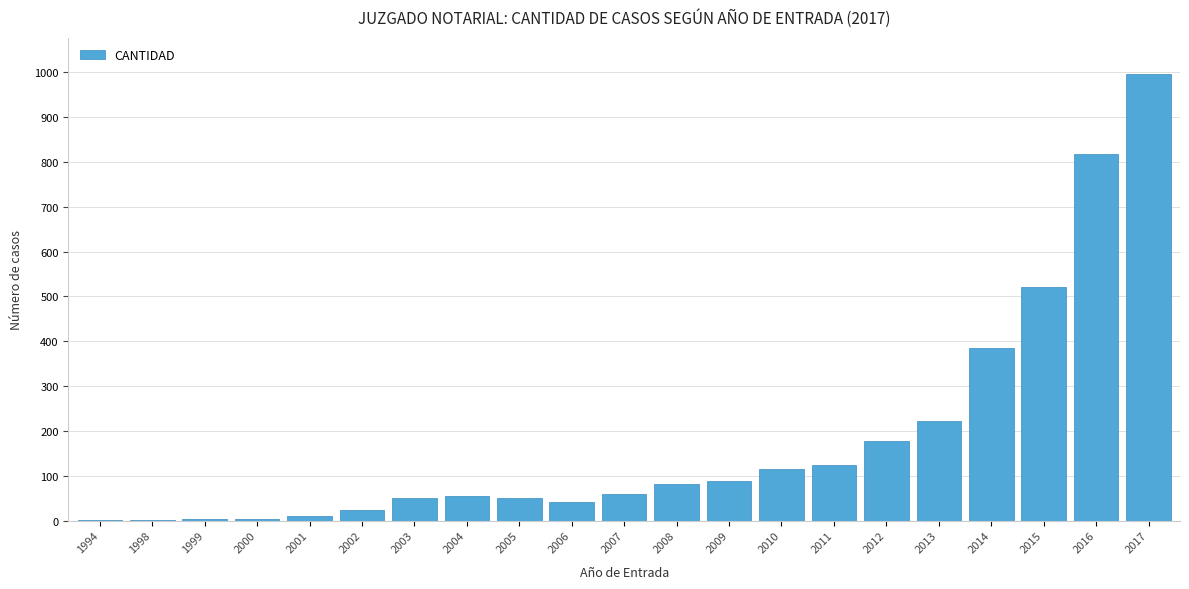

What is the greatest value displayed?

997